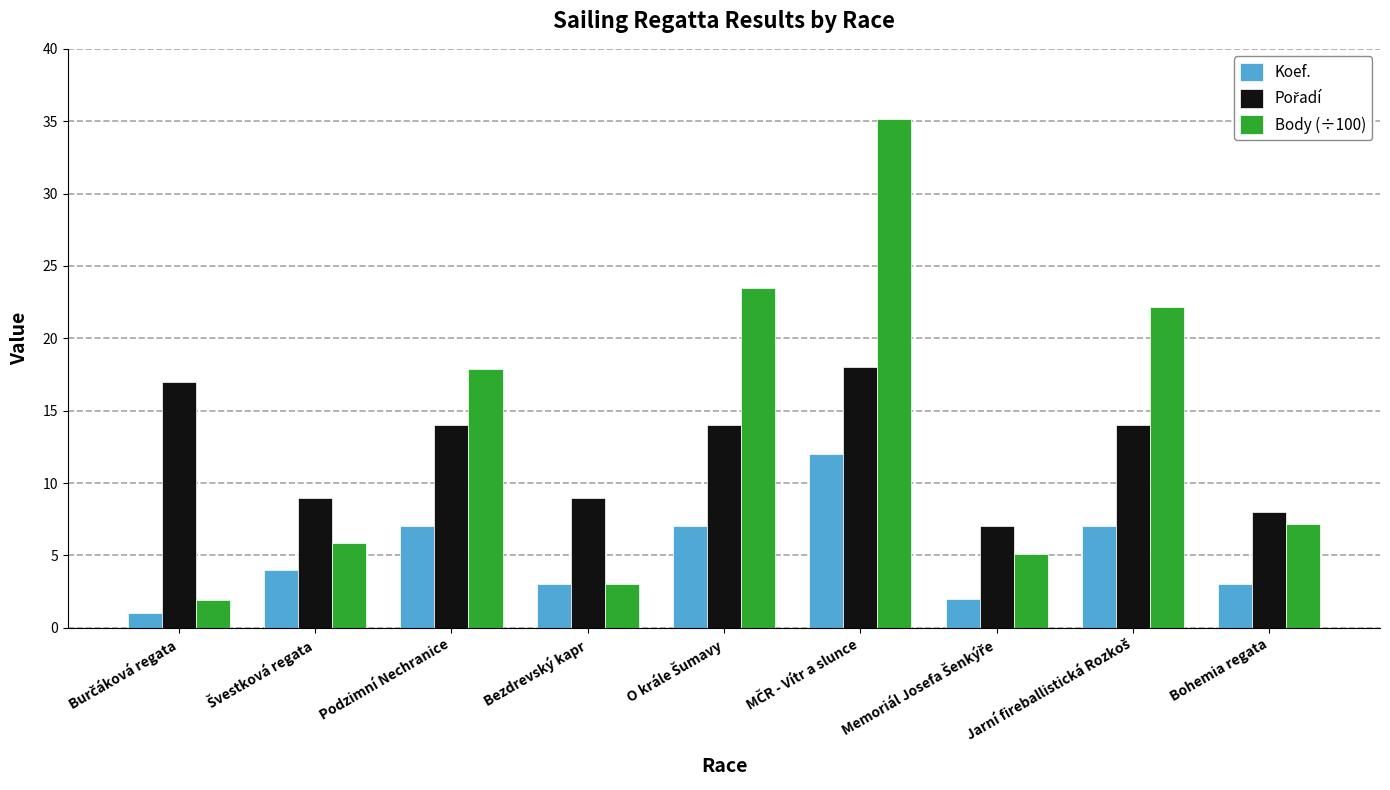

Is it true that Koef. equals 3.0 at Bezdrevský kapr?

True